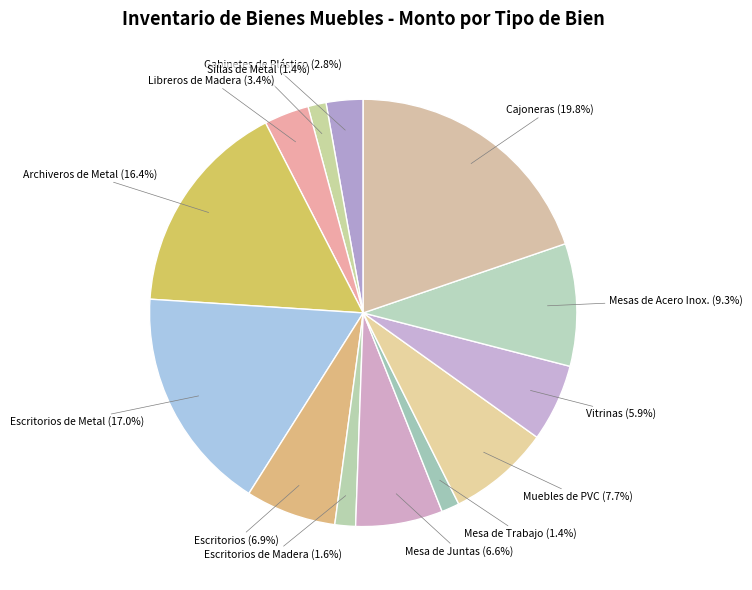

Which slice is the largest?

Cajoneras (19.8%)